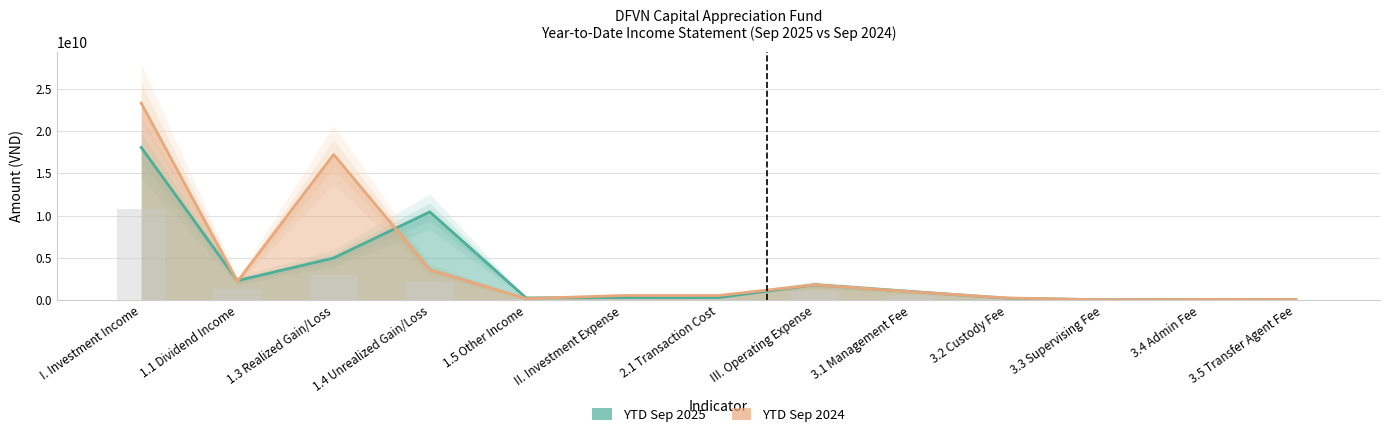

Between 1.1 Dividend Income and 3.2 Custody Fee, which is larger?

1.1 Dividend Income